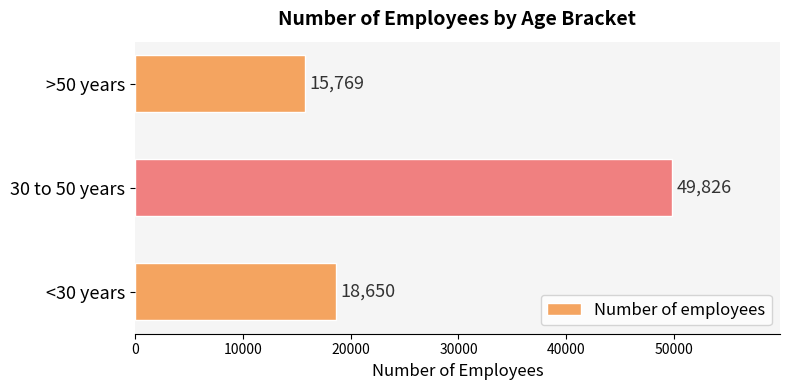

The chart shows a value of 10452 at >50 years. True or false?

False